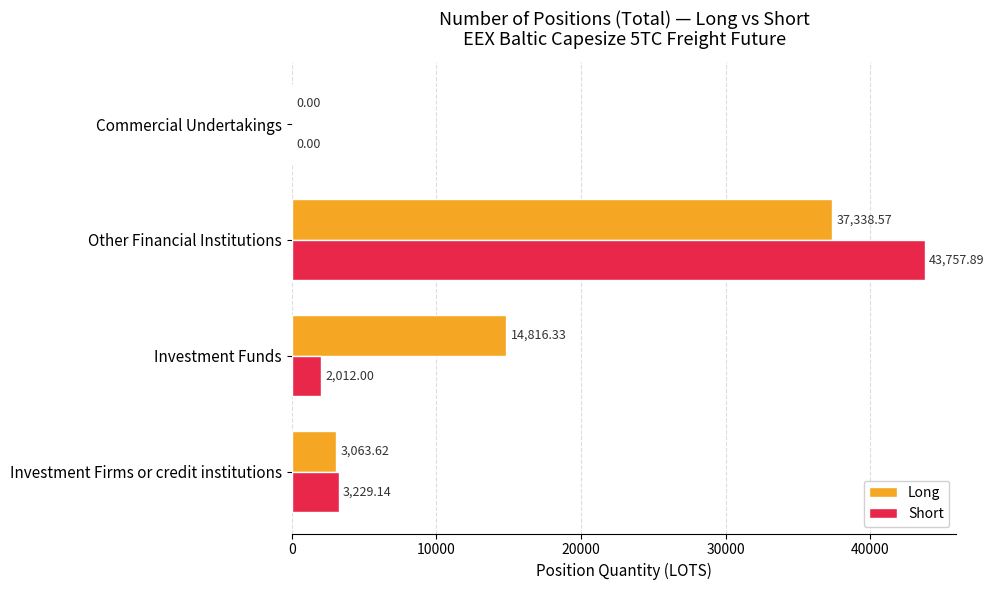

Count the number of data series in this chart.

2